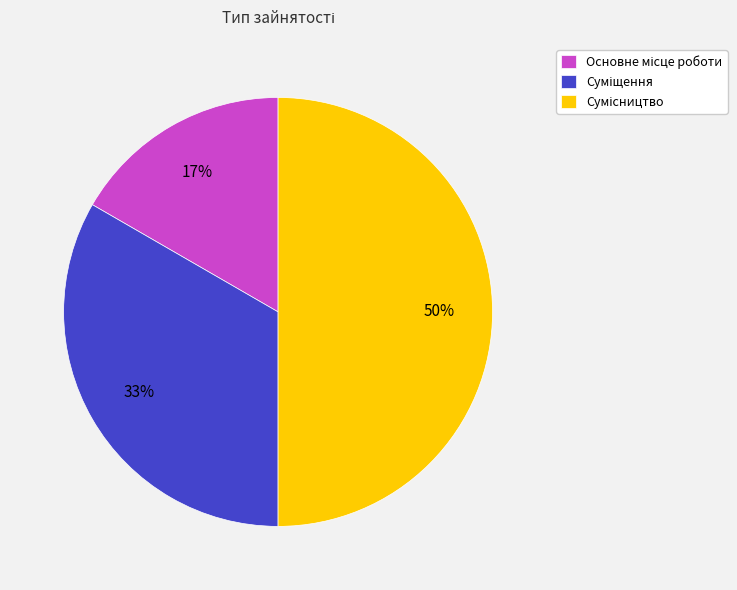

To the nearest percent, what is the average slice percentage?

33%